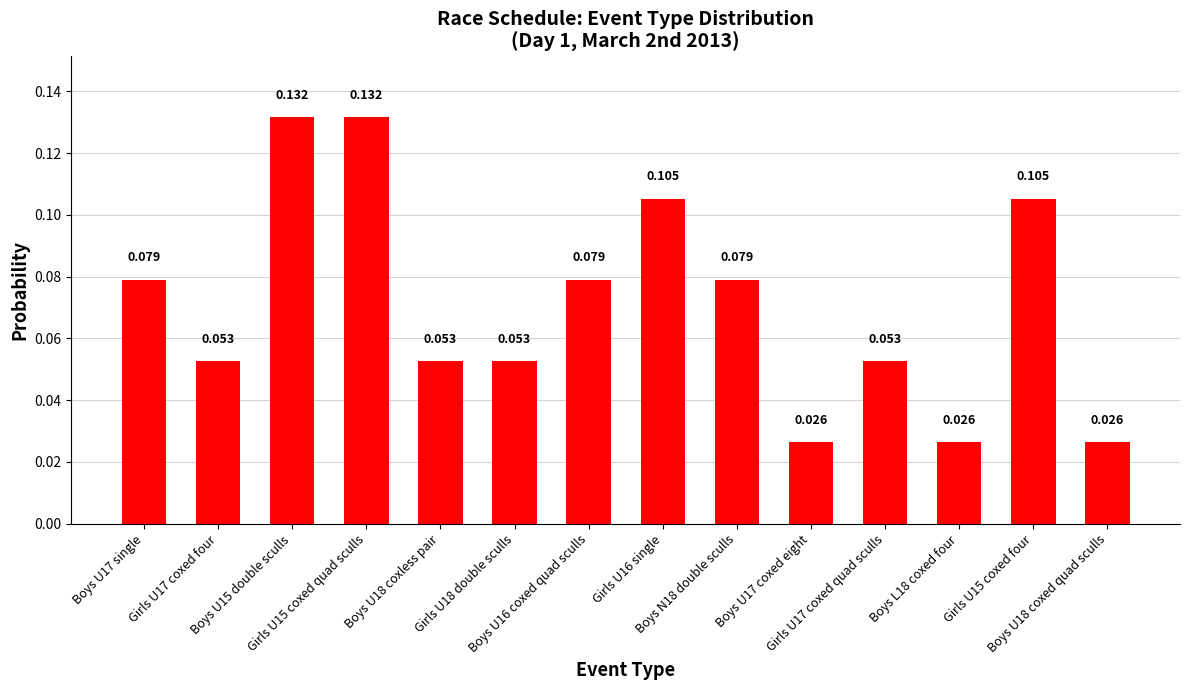

How many data points does each series have?

14